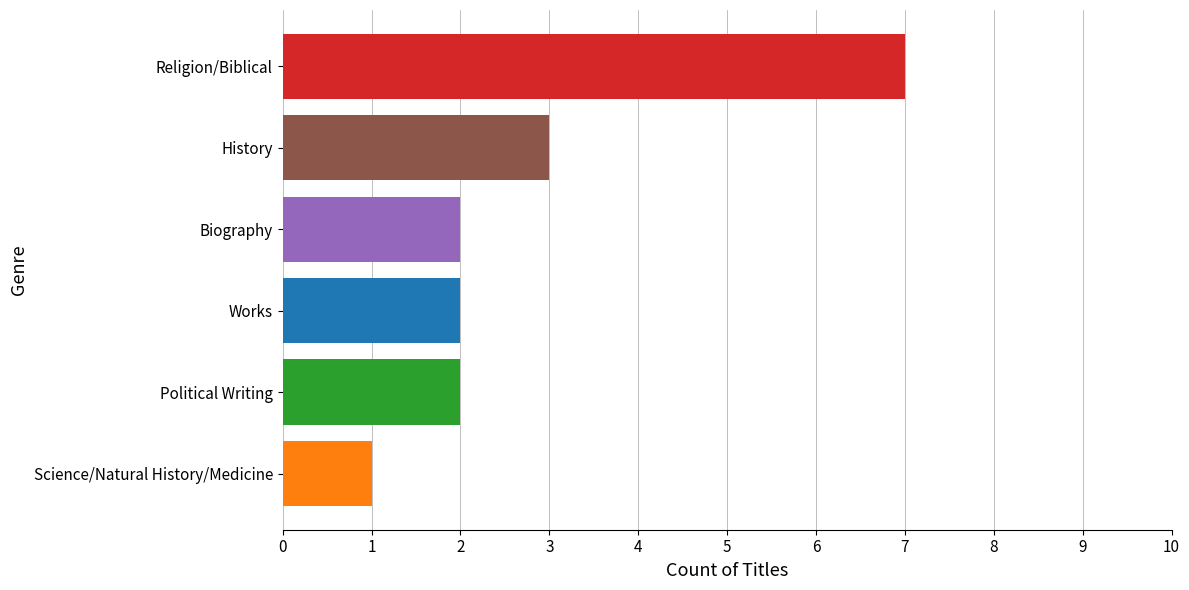

Does the chart contain any negative values?

No